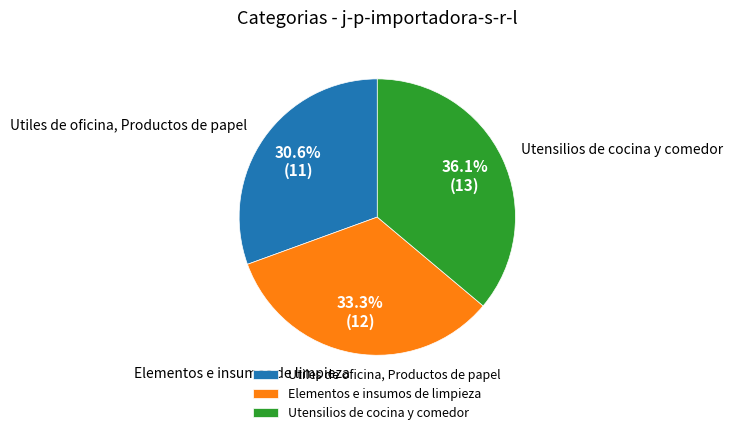

Between Utiles de oficina, Productos de papel and Elementos e insumos de limpieza, which is larger?

Elementos e insumos de limpieza